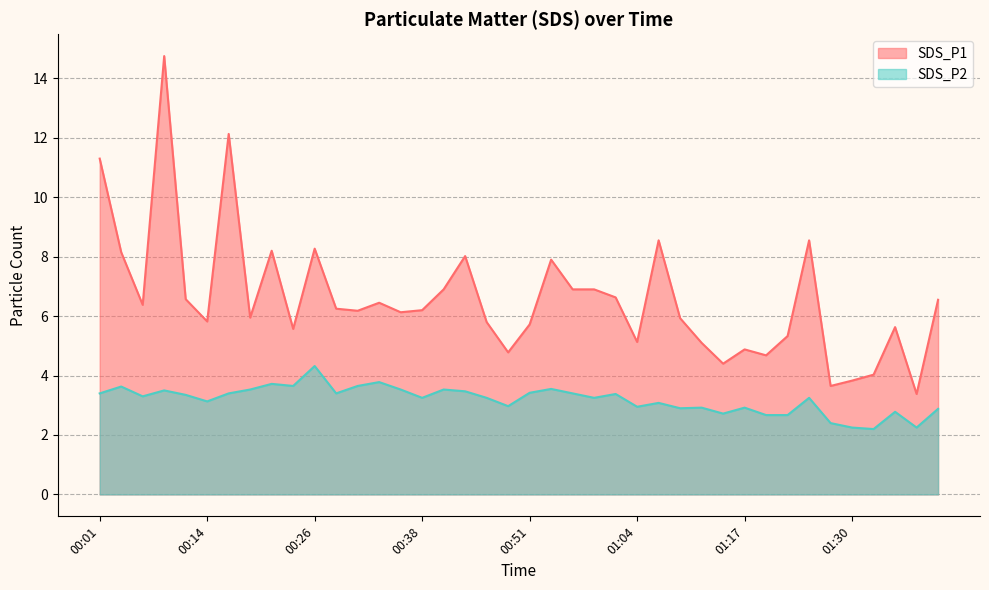

Does the chart have visible grid lines?

Yes